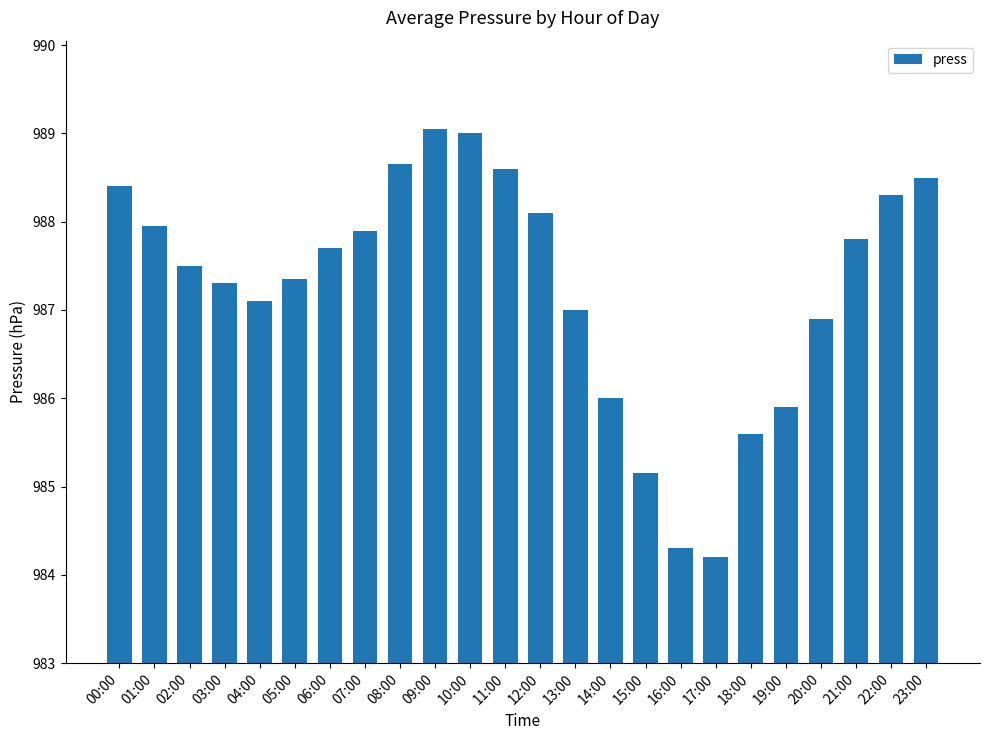

What is the minimum value shown in the chart?

984.2